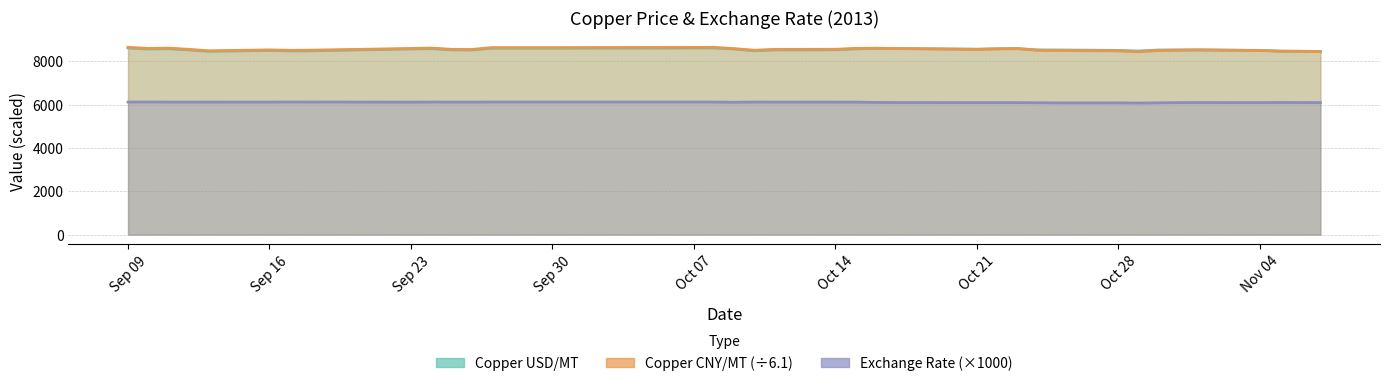

Which series has the largest range (max minus min)?

Copper CNY/MT (÷6.1)